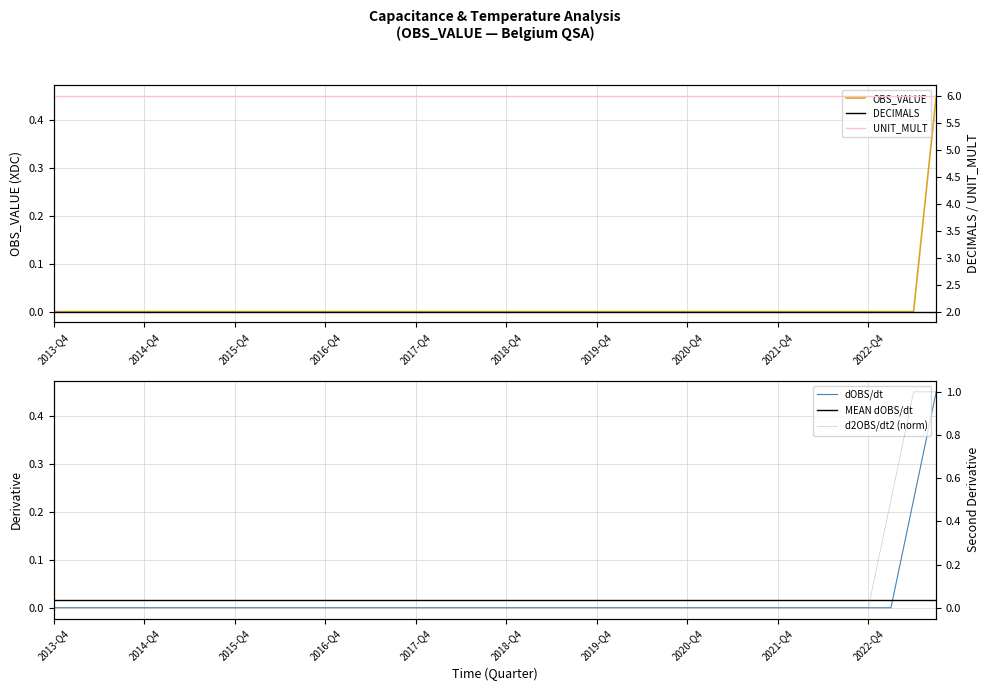

Which category has the highest value in the DECIMALS series?

2013-Q4